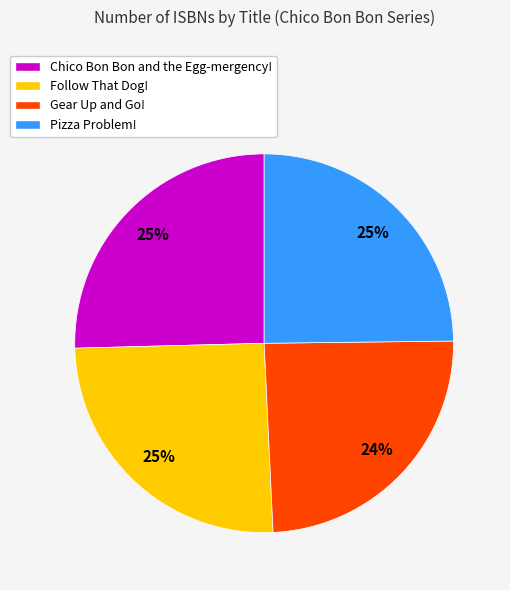

Is it true that Pizza Problem! is 25% of the pie?

True